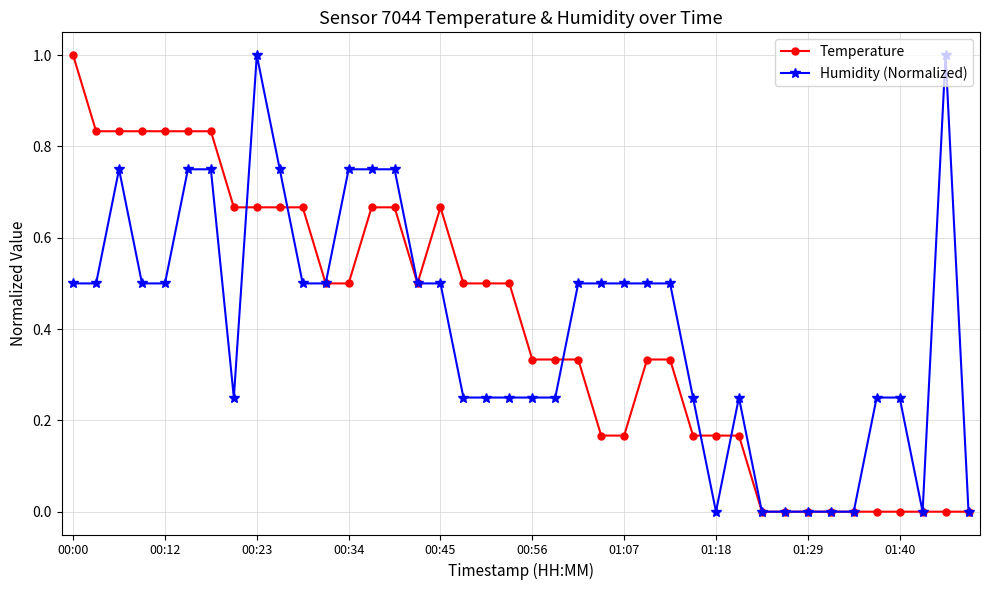

What is the highest value of the Temperature series?

1.0